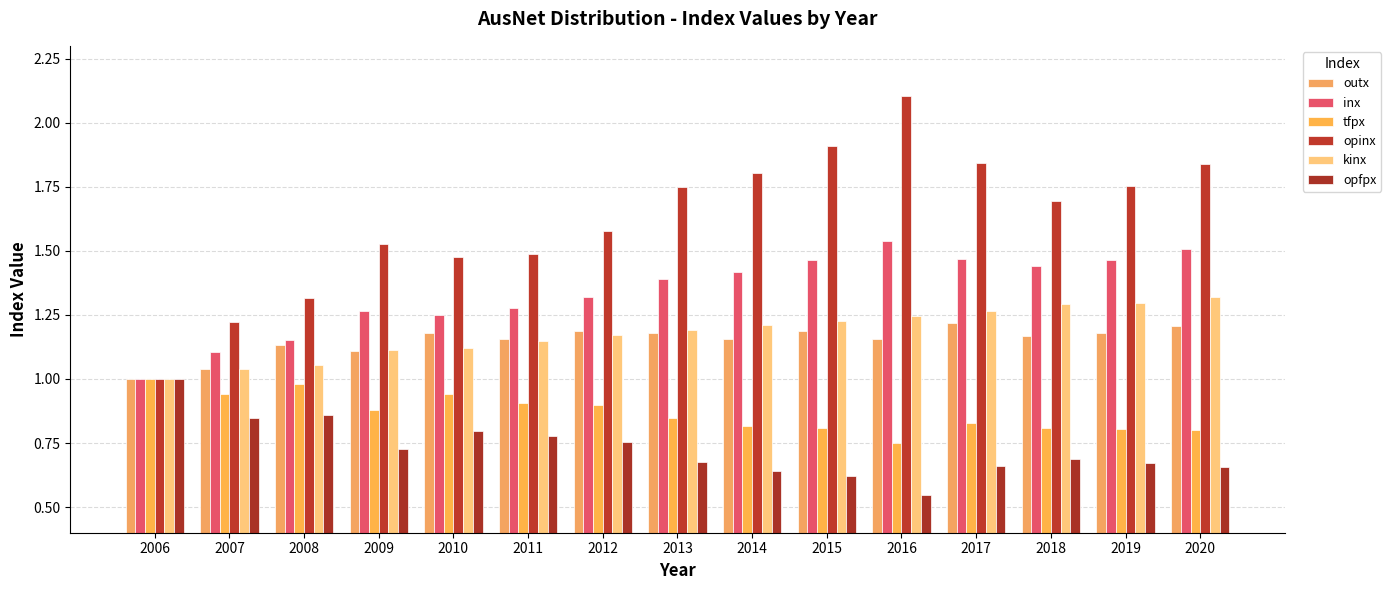

What is the minimum value shown in the chart?

0.5